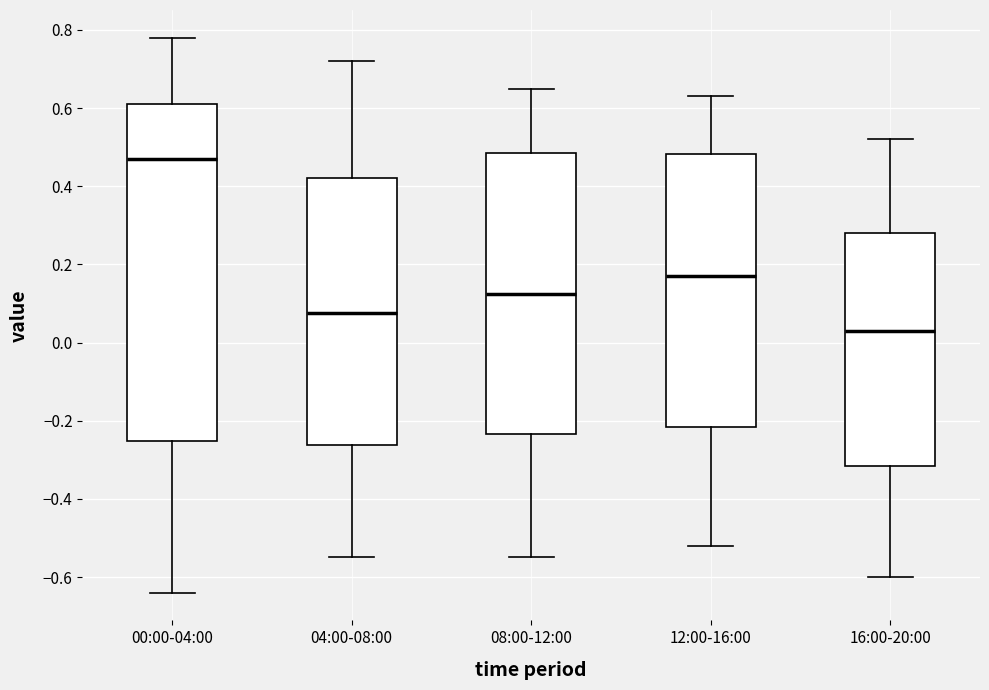

Where does the upper whisker of the box for 12:00-16:00 end on the y-axis? The values are not printed on the chart, so give them approximately, as read against the axis.

0.64